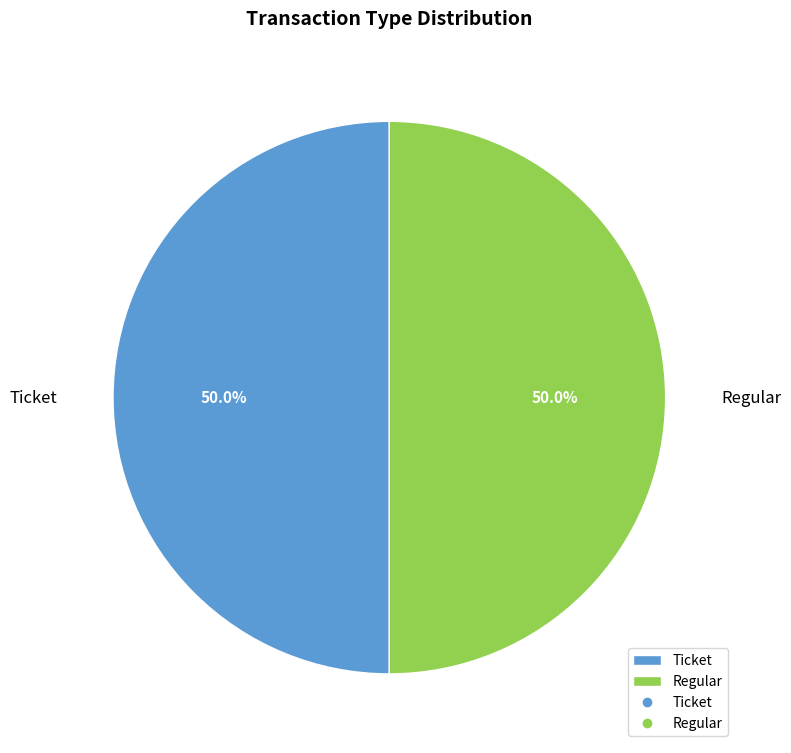

How much of the chart is everything except Ticket?

50.0%